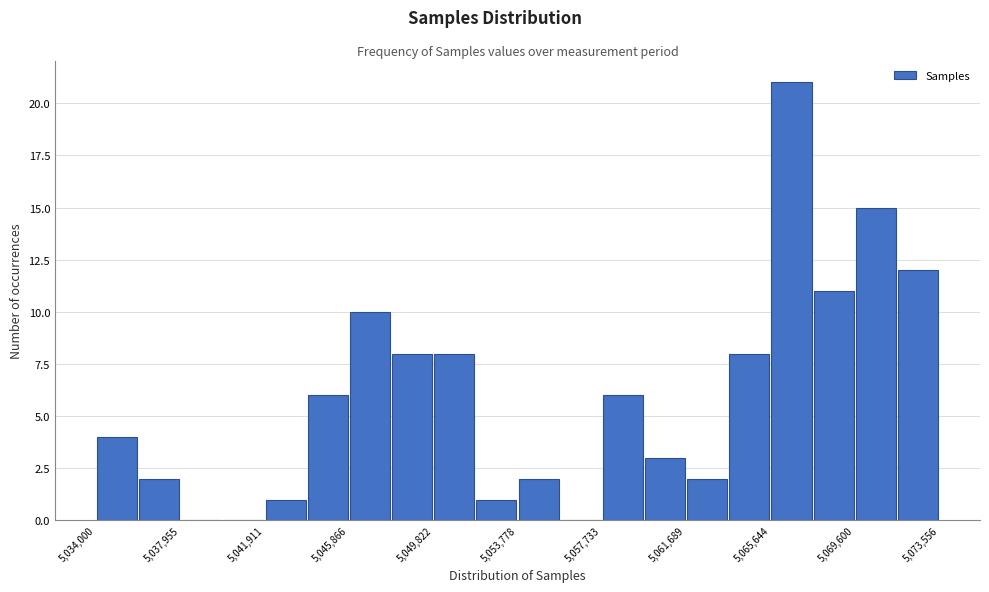

Around what value on the x-axis is the tallest bar? Give the approximate position of its centre, as read against the axis.

5066500